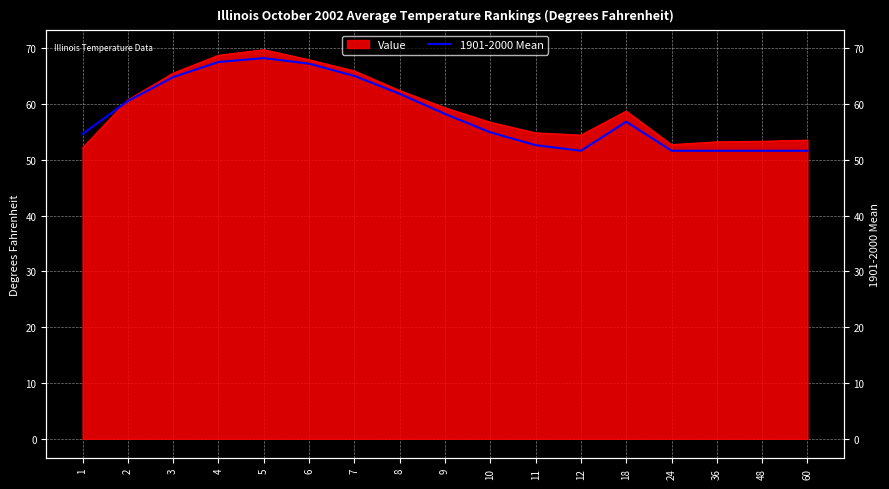

What is the difference between the maximum and minimum values?

16.6